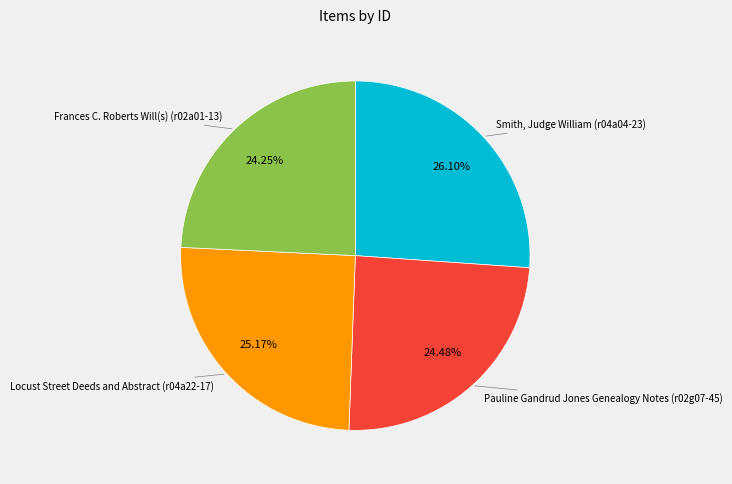

To the nearest percent, what is the difference between the largest and smallest slice percentages?

2%